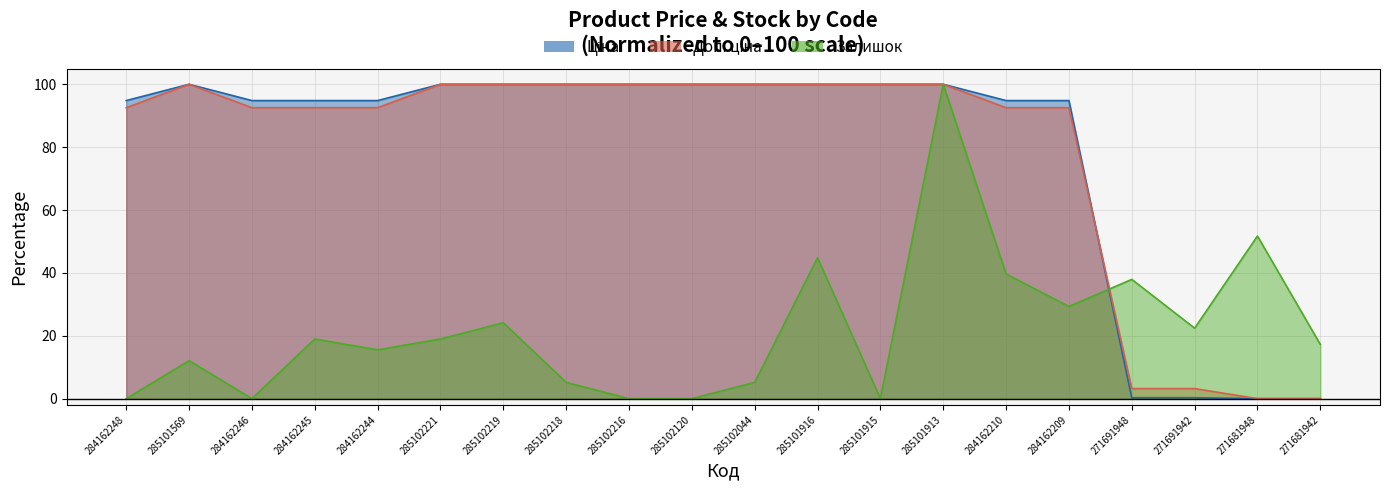

Reading left to right, extract all data points from this chart.

Ціна: 94.8	100.0	94.8	94.8	94.8	100.0	100.0	100.0	100.0	100.0	100.0	100.0	100.0	100.0	94.8	94.8	0.3	0.3	0.0	0.0
Доп. ціна: 92.5	100.0	92.5	92.5	92.5	100.0	100.0	100.0	100.0	100.0	100.0	100.0	100.0	100.0	92.5	92.5	3.2	3.2	0.0	0.0
Залишок: 0.0	12.1	0.0	19.0	15.5	19.0	24.1	5.2	0.0	0.0	5.2	44.8	0.0	100.0	39.7	29.3	37.9	22.4	51.7	17.2